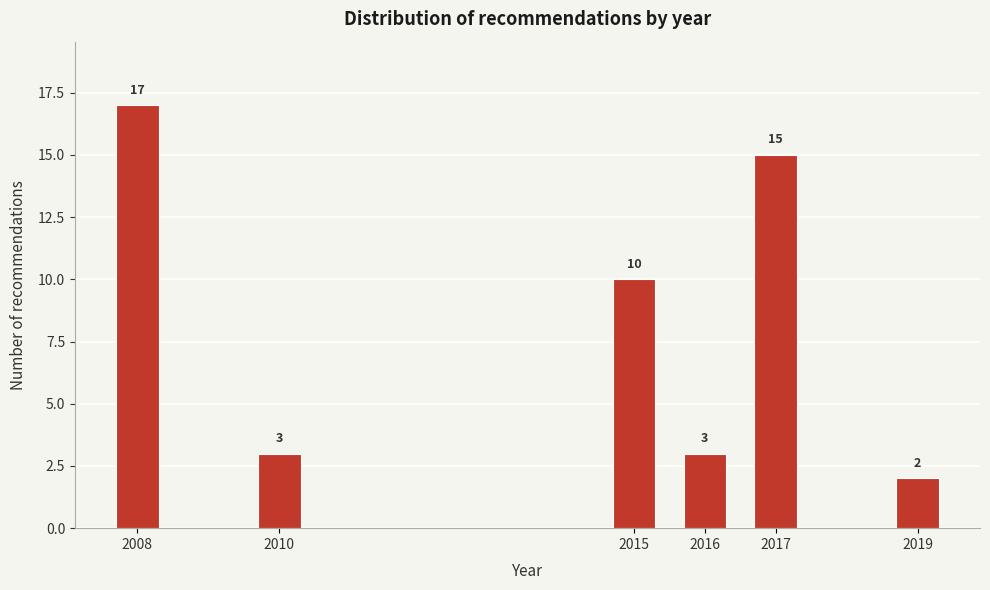

Reading right to left, list all the values displayed in this chart.

2019=2	2017=15	2016=3	2015=10	2010=3	2008=17